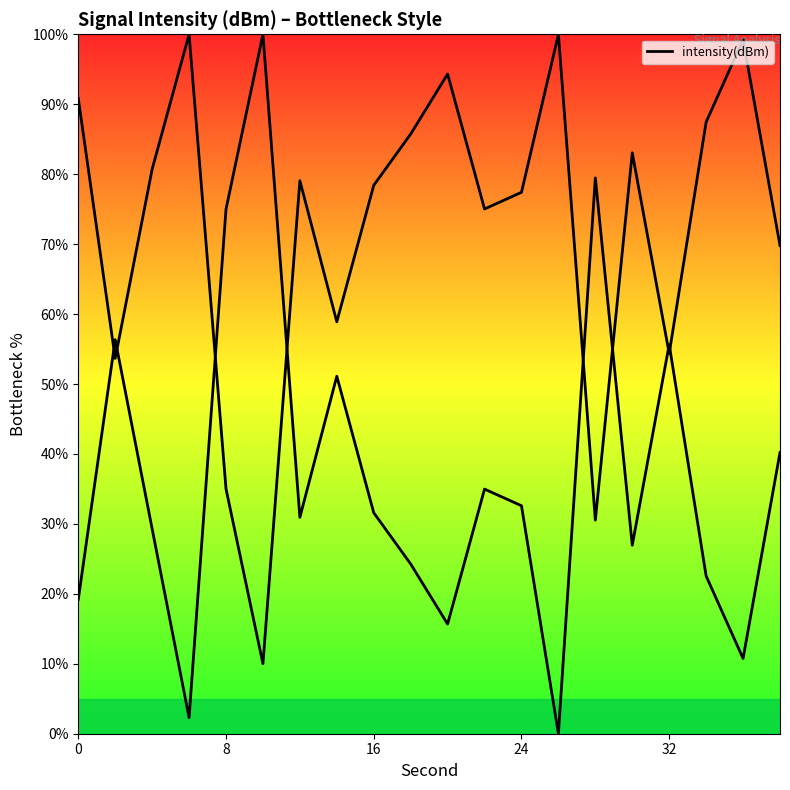

What is the maximum value shown in the chart?

100.0